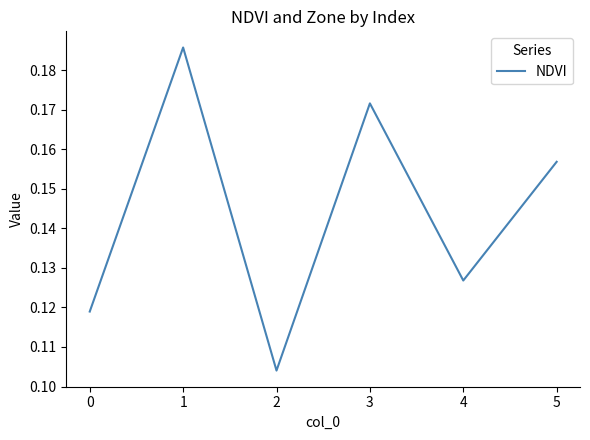

What is the sum of the values at 5 and 0?

0.3